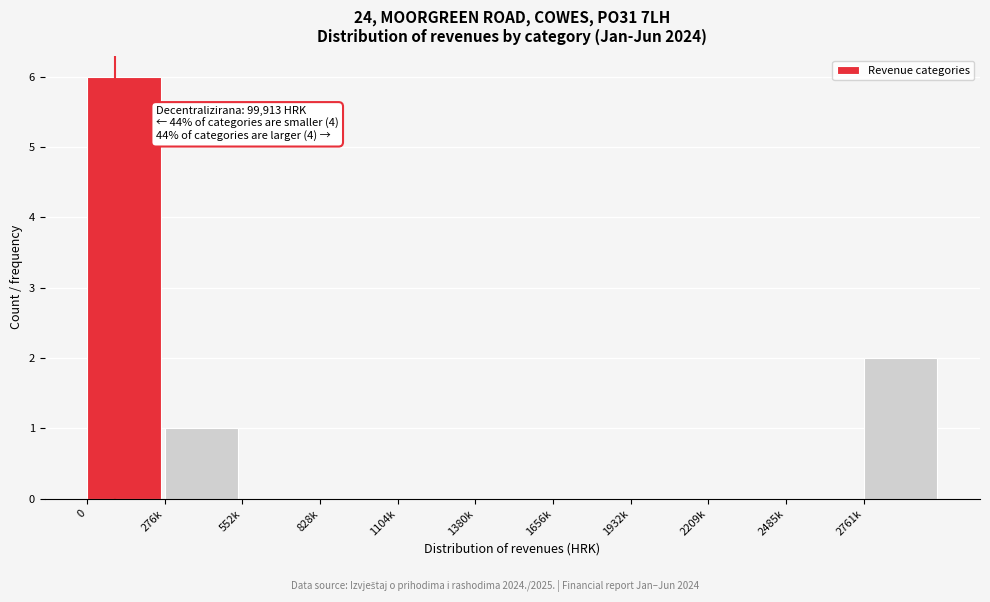

Reading left to right, list all the values displayed in this chart.

0=6	276k=1	552k=0	828k=0	1104k=0	1380k=0	1656k=0	1932k=0	2209k=0	2485k=0	2761k=2